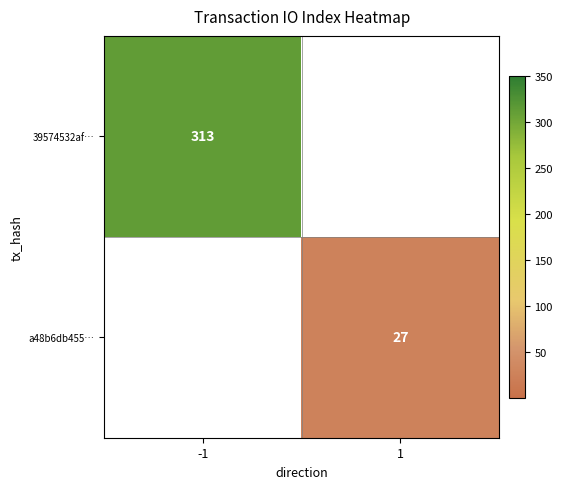

The 39574532af… series shows 163 at -1. True or false?

False